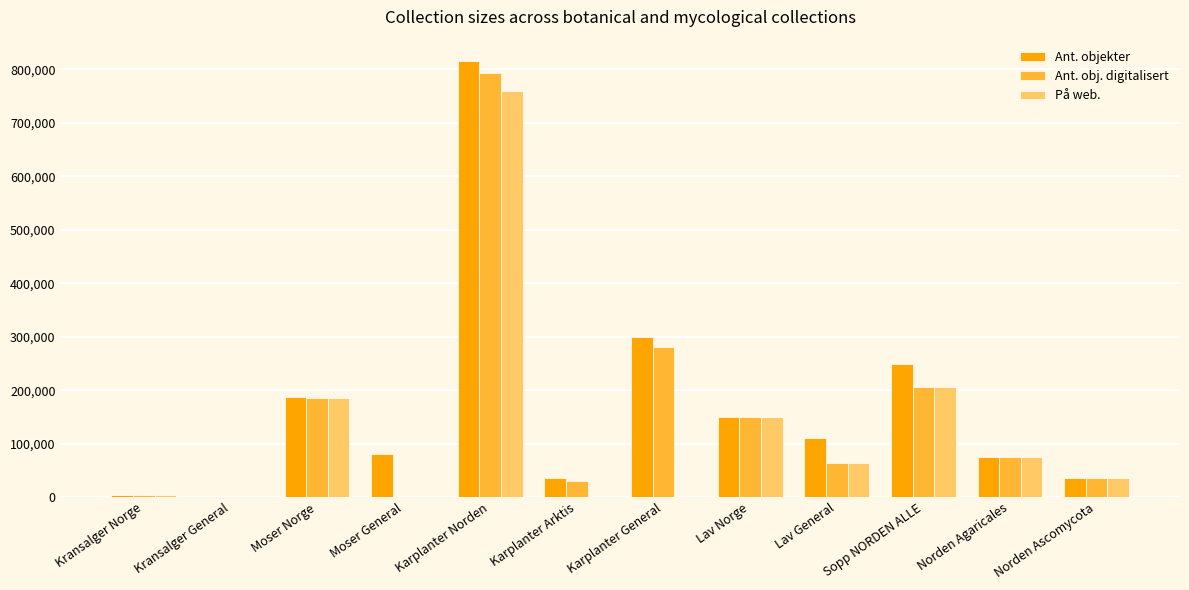

What is the spread (max minus min) of values at Lav General?

45516